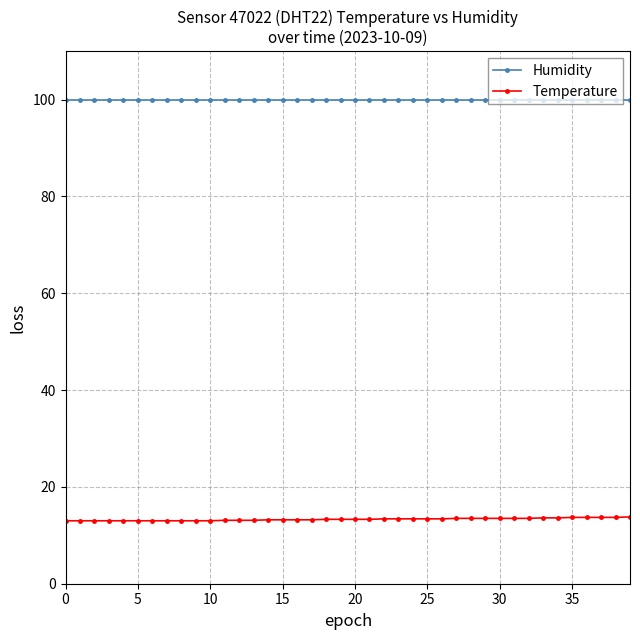

Rank the series by their average value, from lowest to highest.

Temperature, Humidity